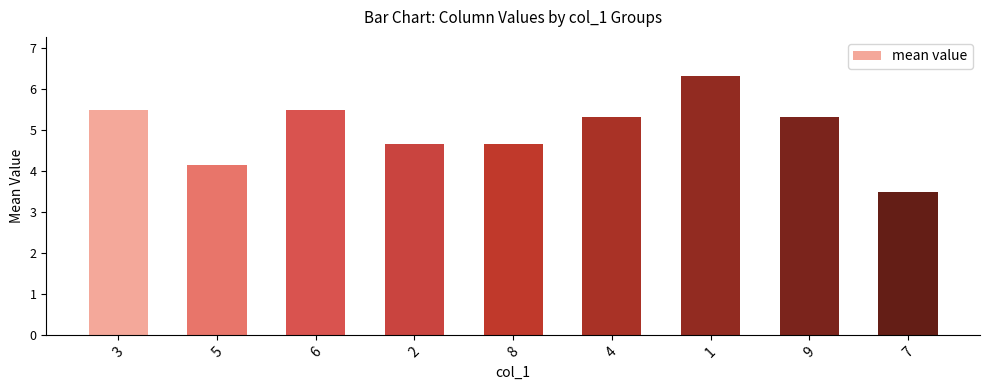

What is the change in value from 2 to 9?

+0.7